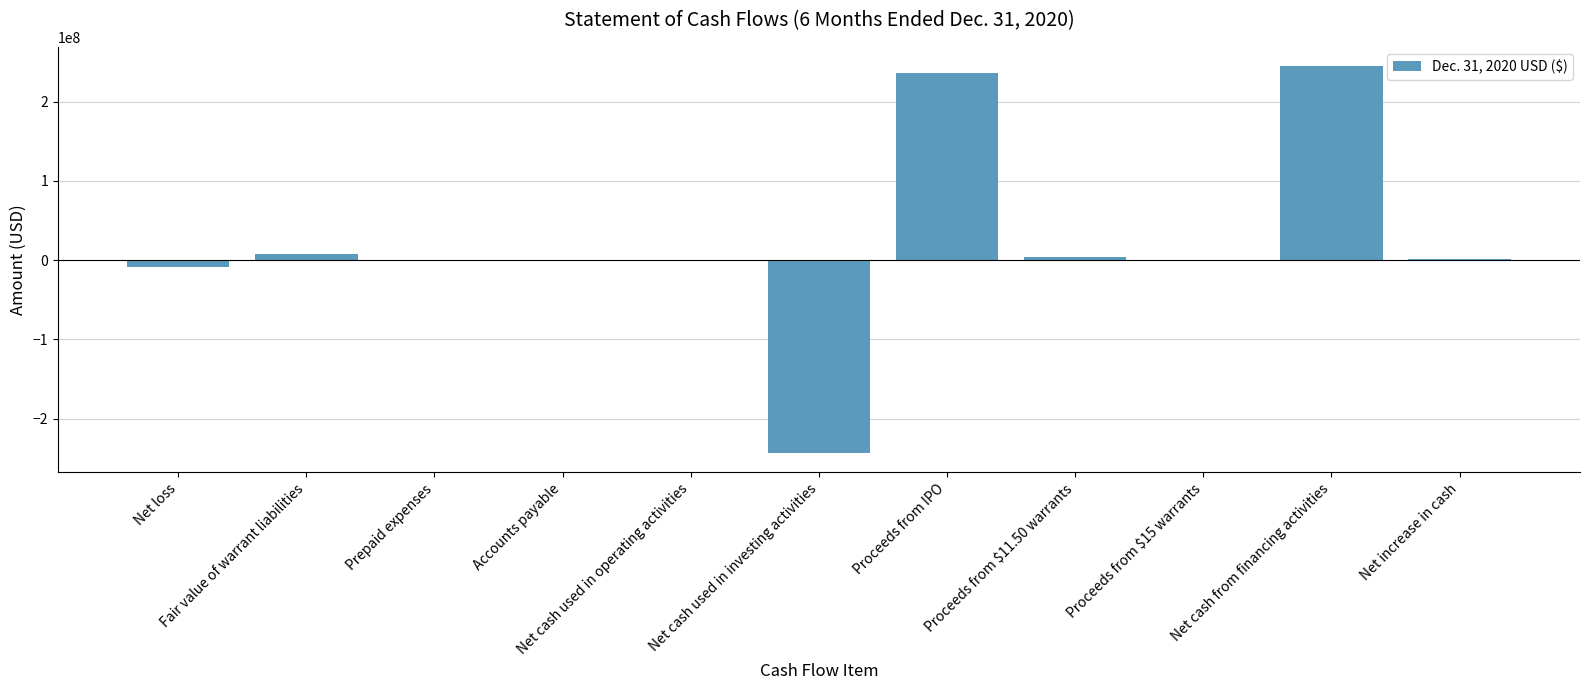

What is the ratio of the value at Net increase in cash to the value at Proceeds from $11.50 warrants?

0.3